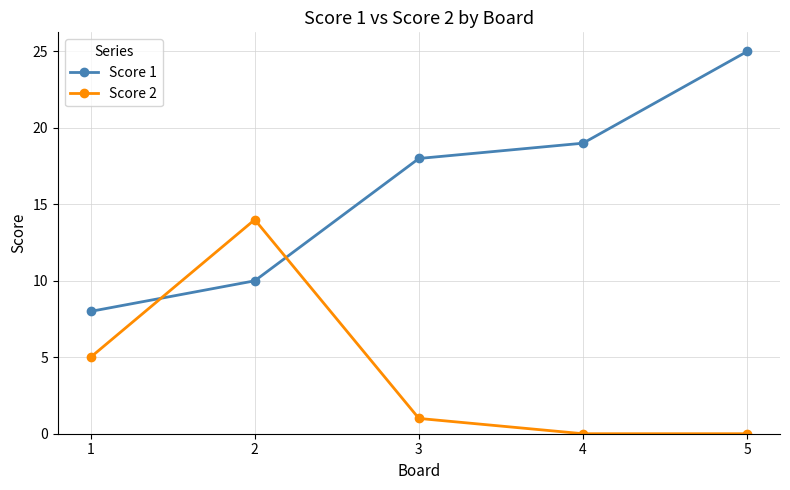

What is the average value of the Score 1 series?

16